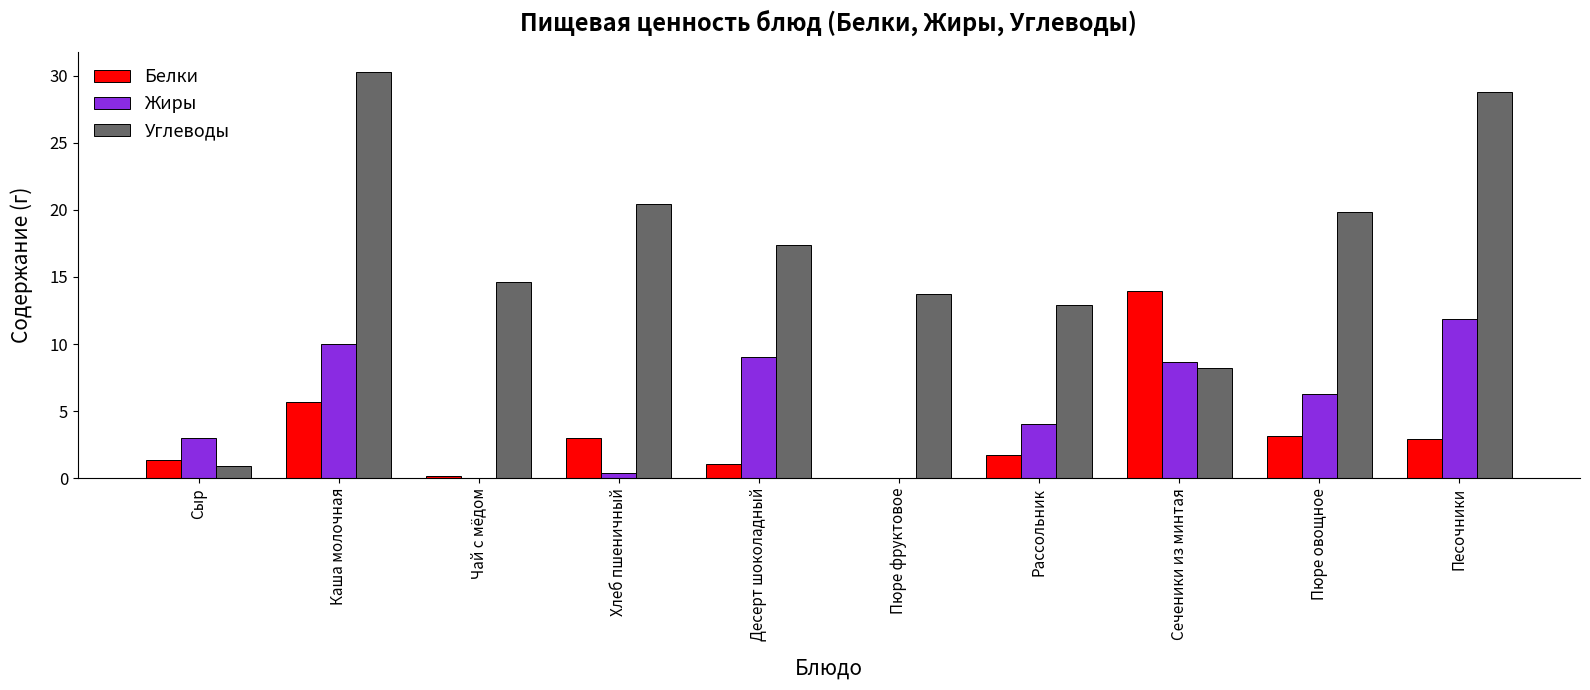

Is the value of Белки at Каша молочная greater than the value of Жиры at Сеченики из минтая?

No